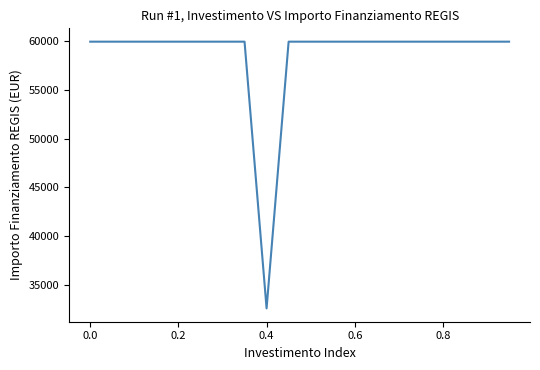

Does the chart have visible grid lines?

No